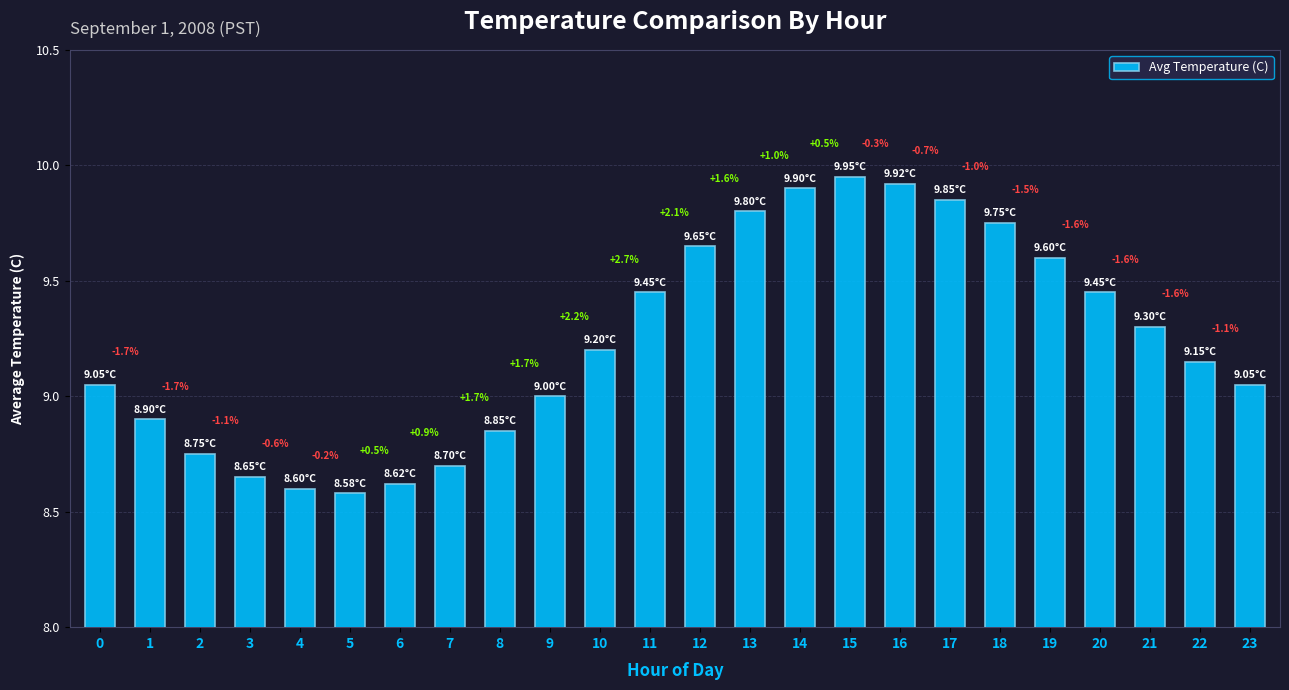

Does the chart contain stacked bars?

No